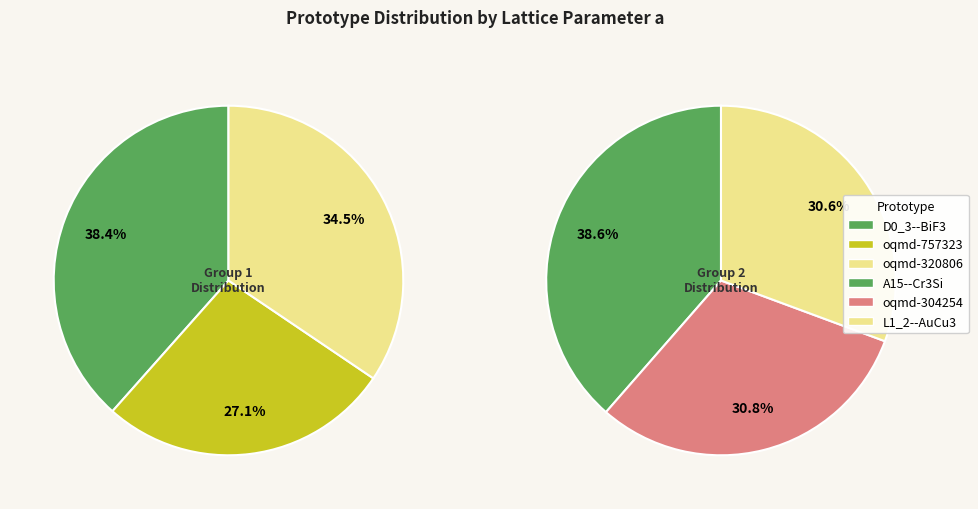

How many segments does this pie chart have?

6